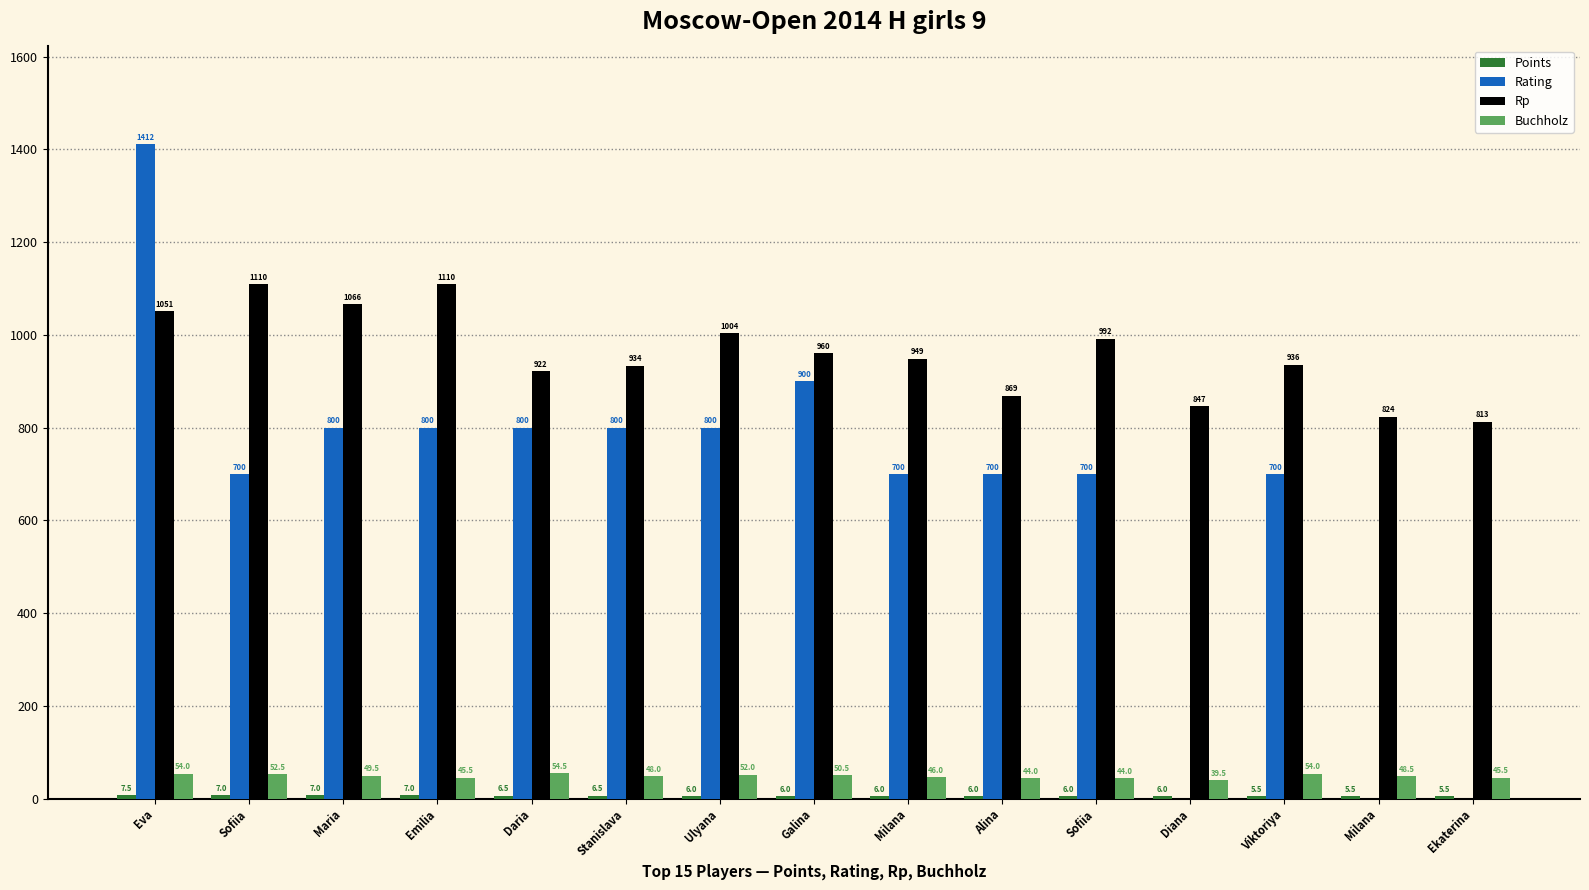

How many positive values does the Rating series have?

12